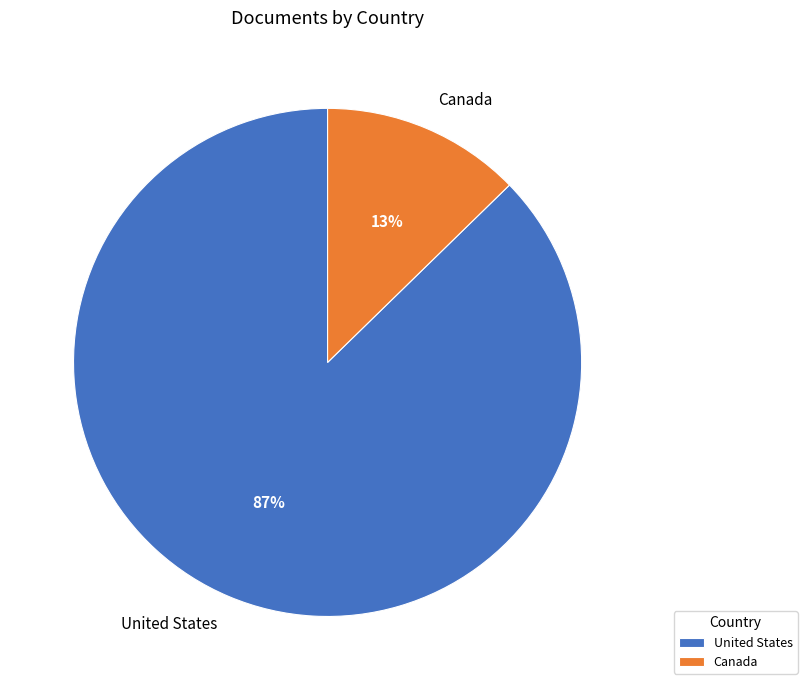

To the nearest percent, what percentage of the pie is Canada?

13%